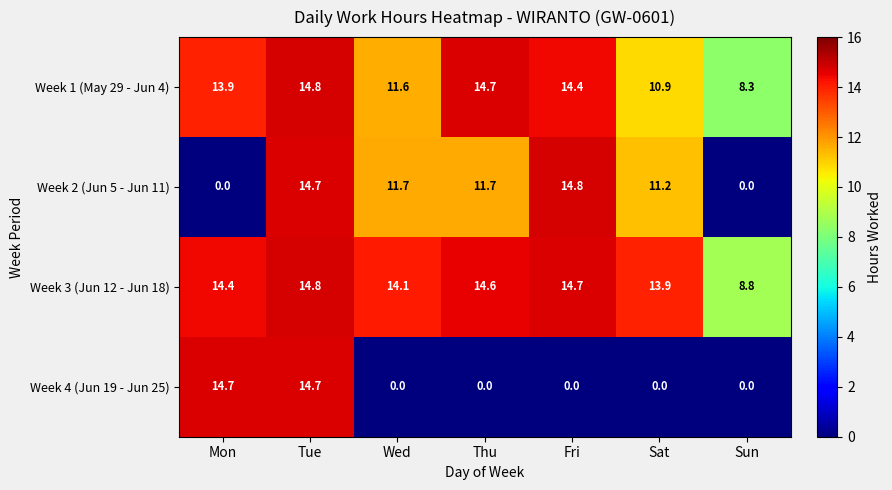

At how many categories does at least one series exceed 7?

7